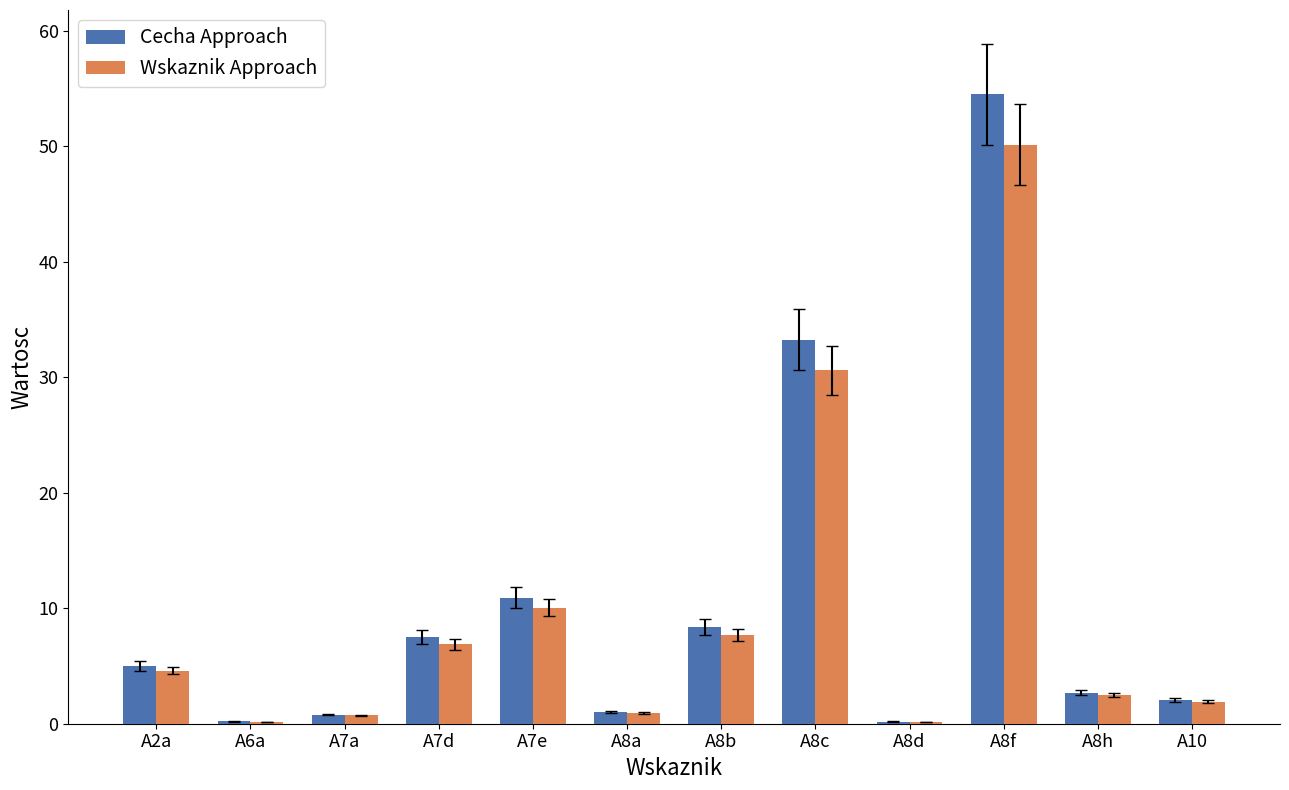

How many groups of bars are there?

12